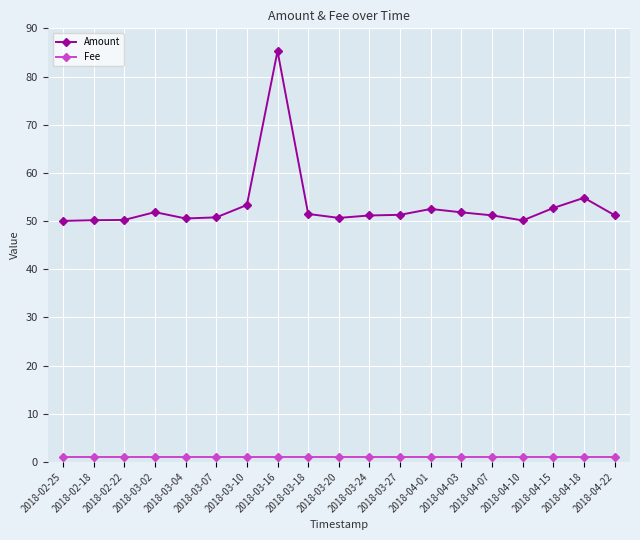

True or false: Amount and Fee intersect in this chart.

False